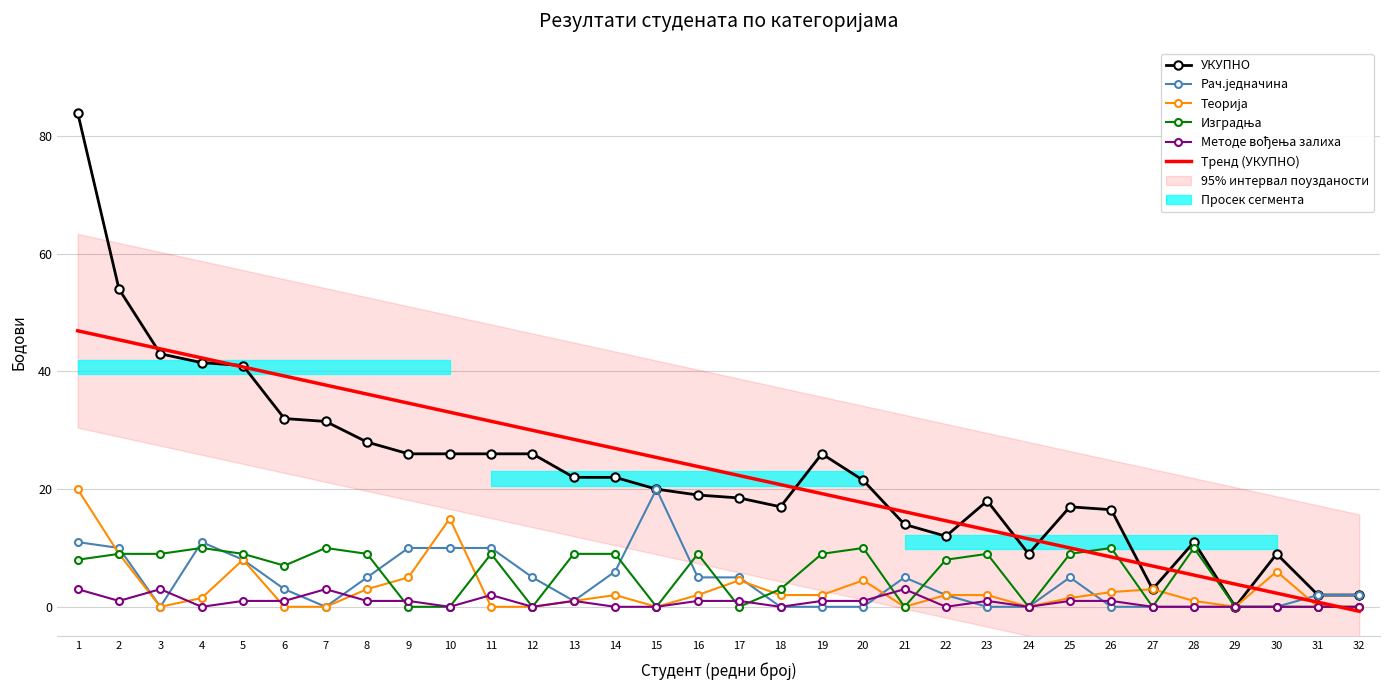

Is the value of Методе вођења залиха at 13 greater than the value of Рач.једначина at 21?

No